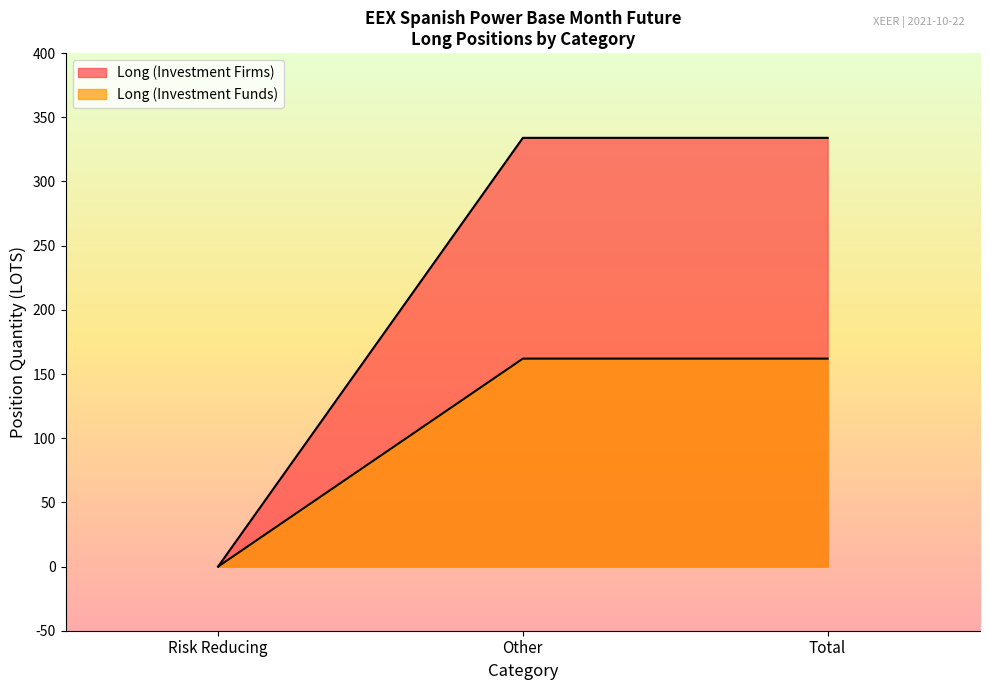

At which label does Long (Investment Funds) first exceed 1?

Other